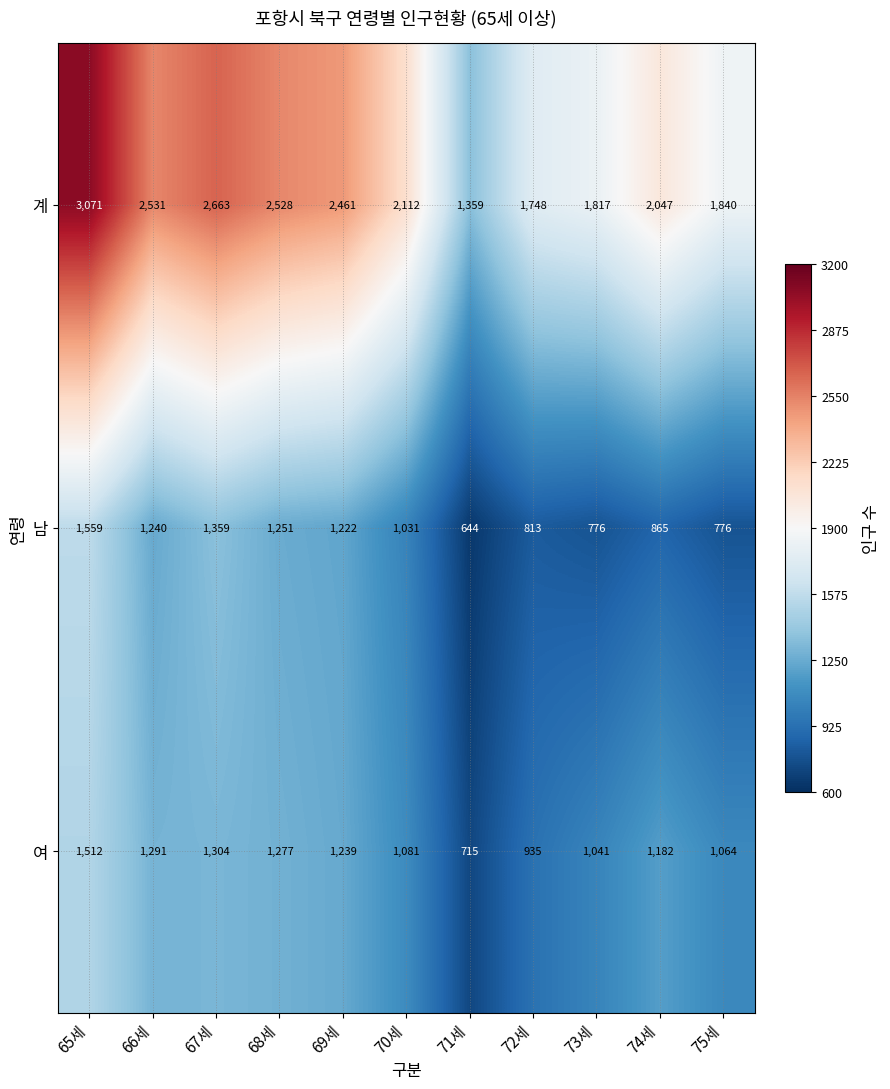

What is the difference between the highest and lowest values at 65세?

1559